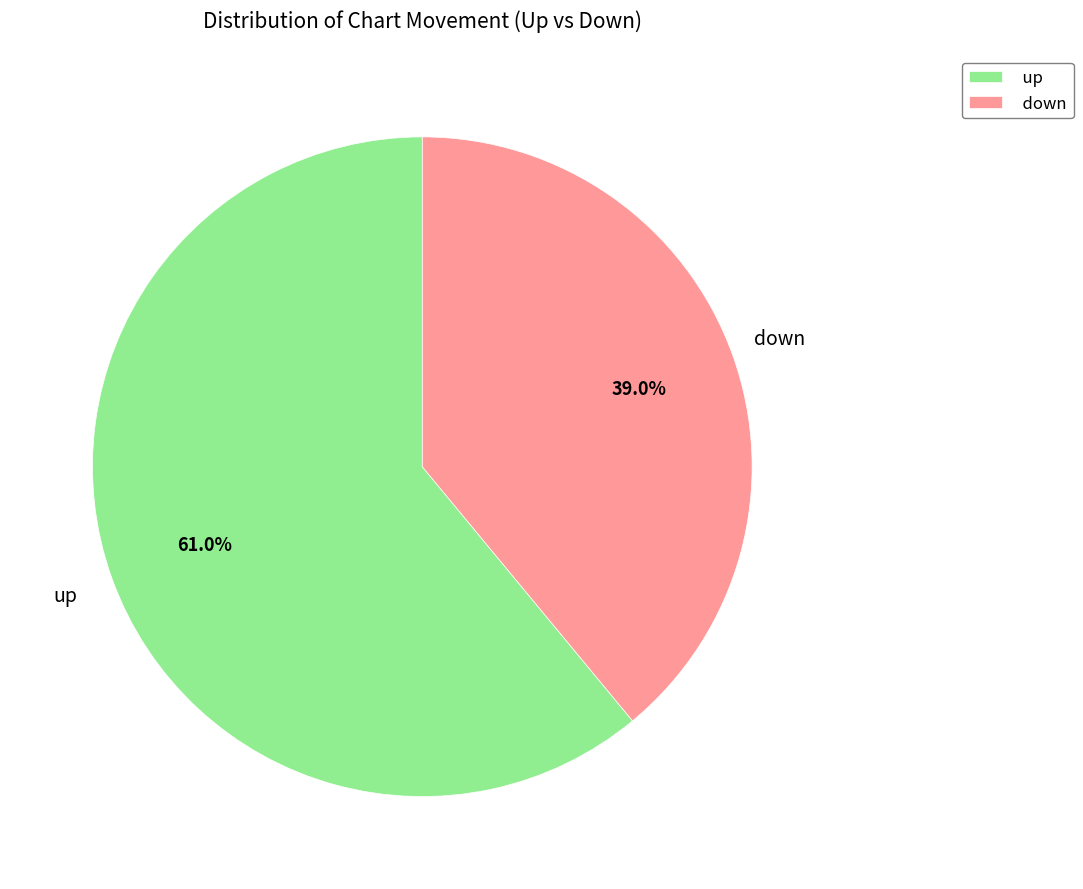

Rank the categories by value from highest to lowest.

up, down